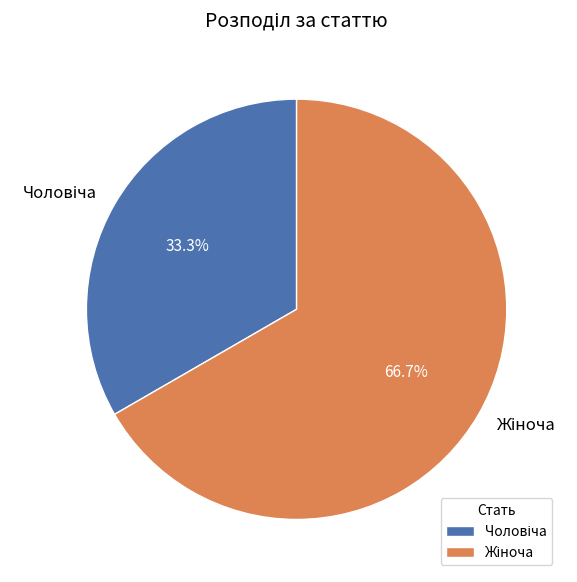

Is there any slice that represents more than half of the pie?

Yes